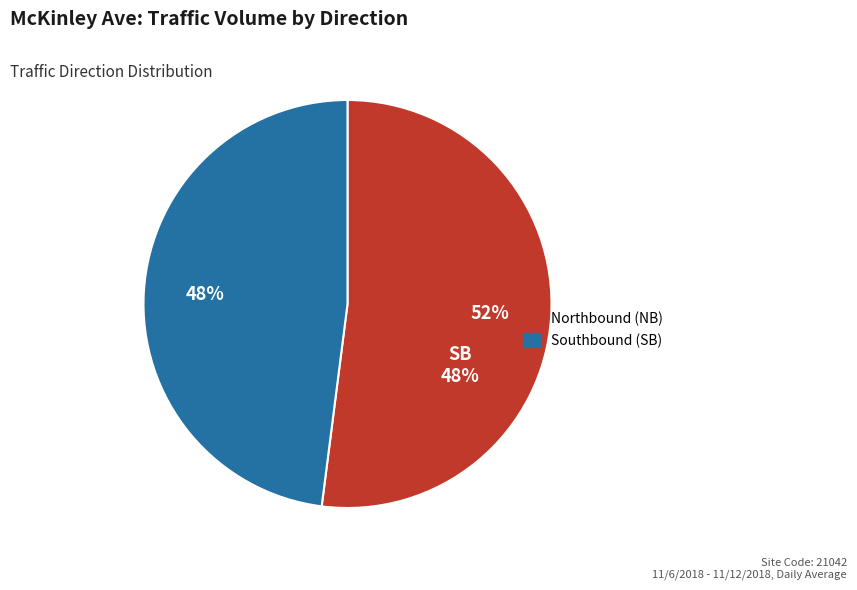

To the nearest percent, what is the average slice percentage?

50%